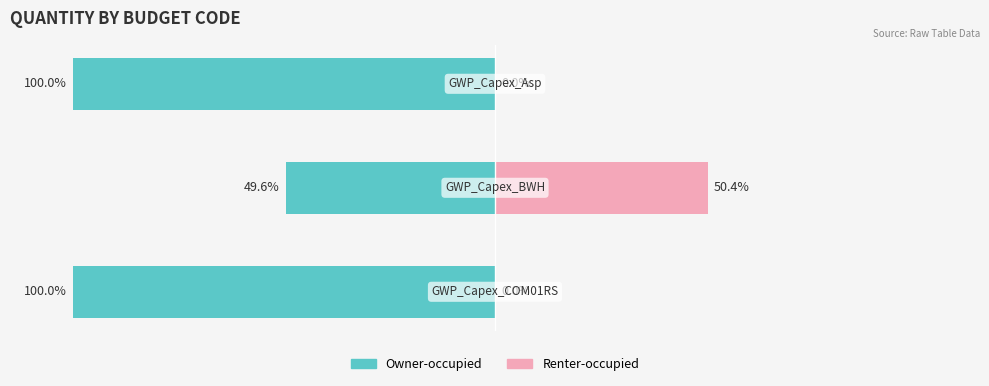

How many series are shown in this chart?

2